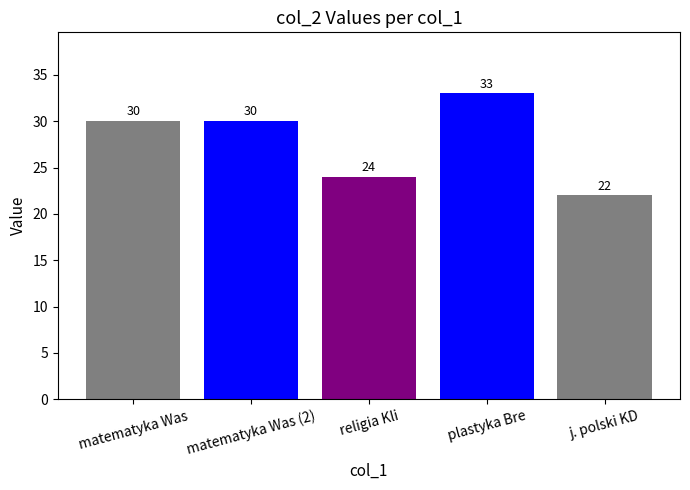

What is the average value?

28